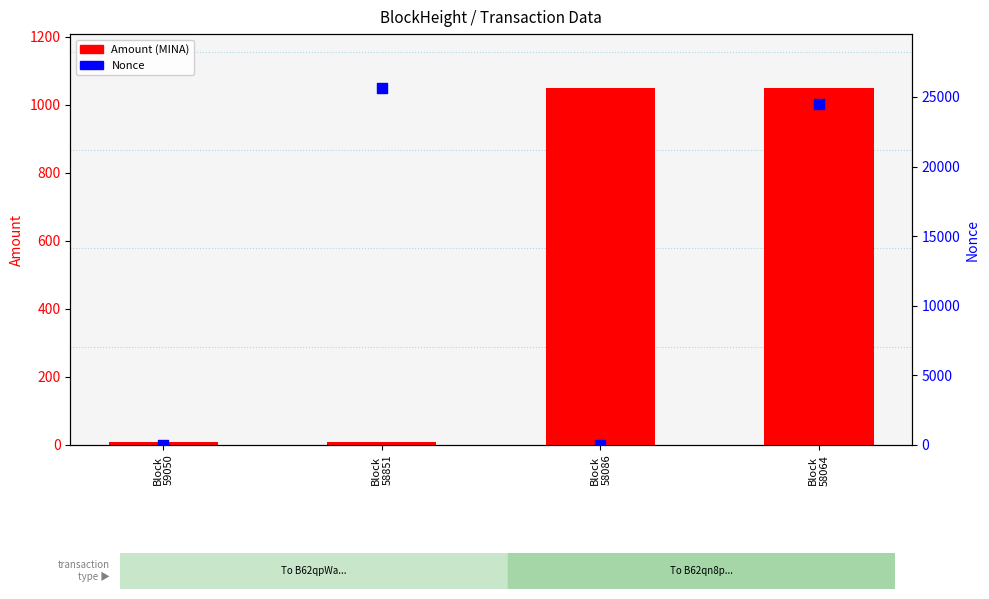

Which series contains the lowest Y value?

Nonce